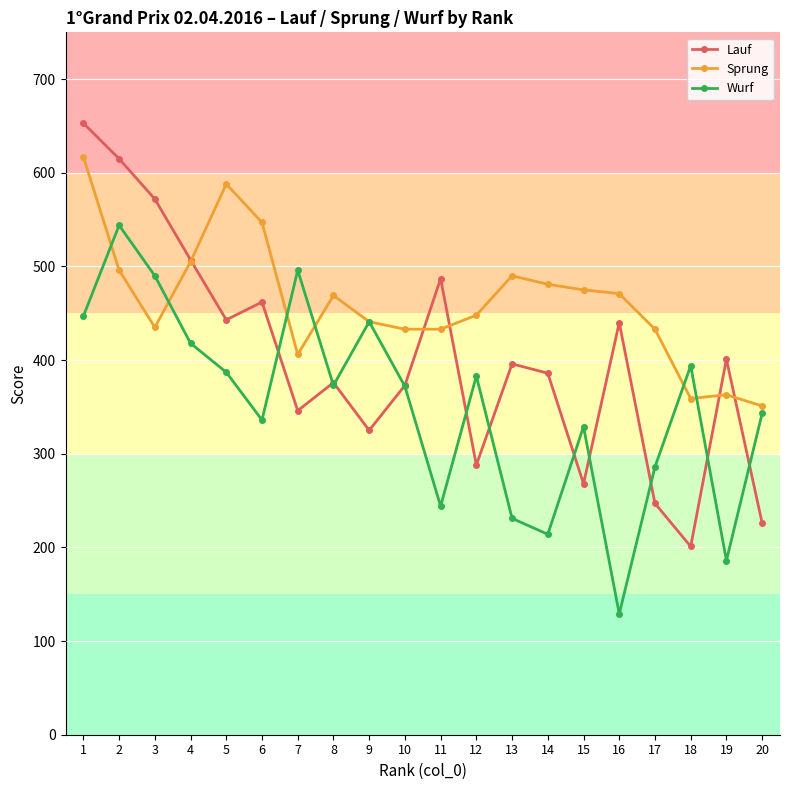

Which series has the largest total across all categories?

Sprung